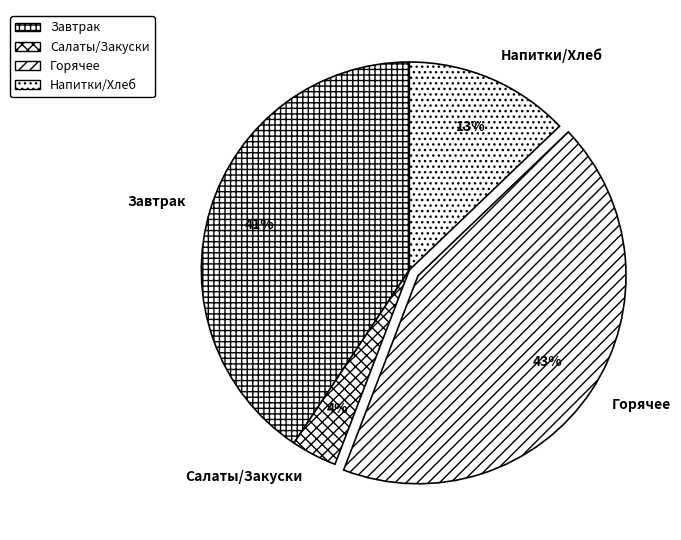

Is it true that Горячее is 43% of the pie?

True